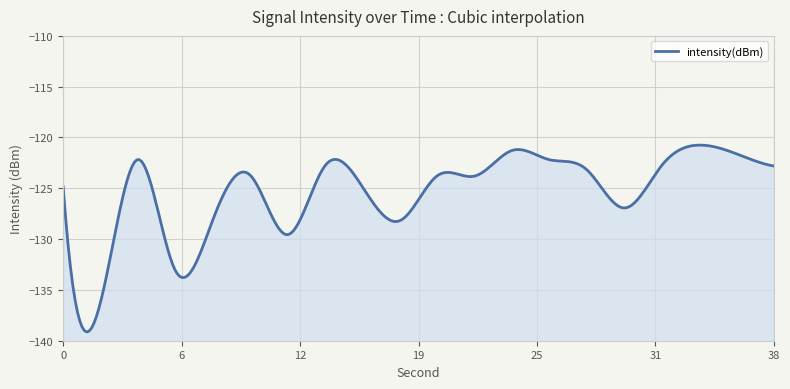

Does the chart display data point markers on the line(s)?

No